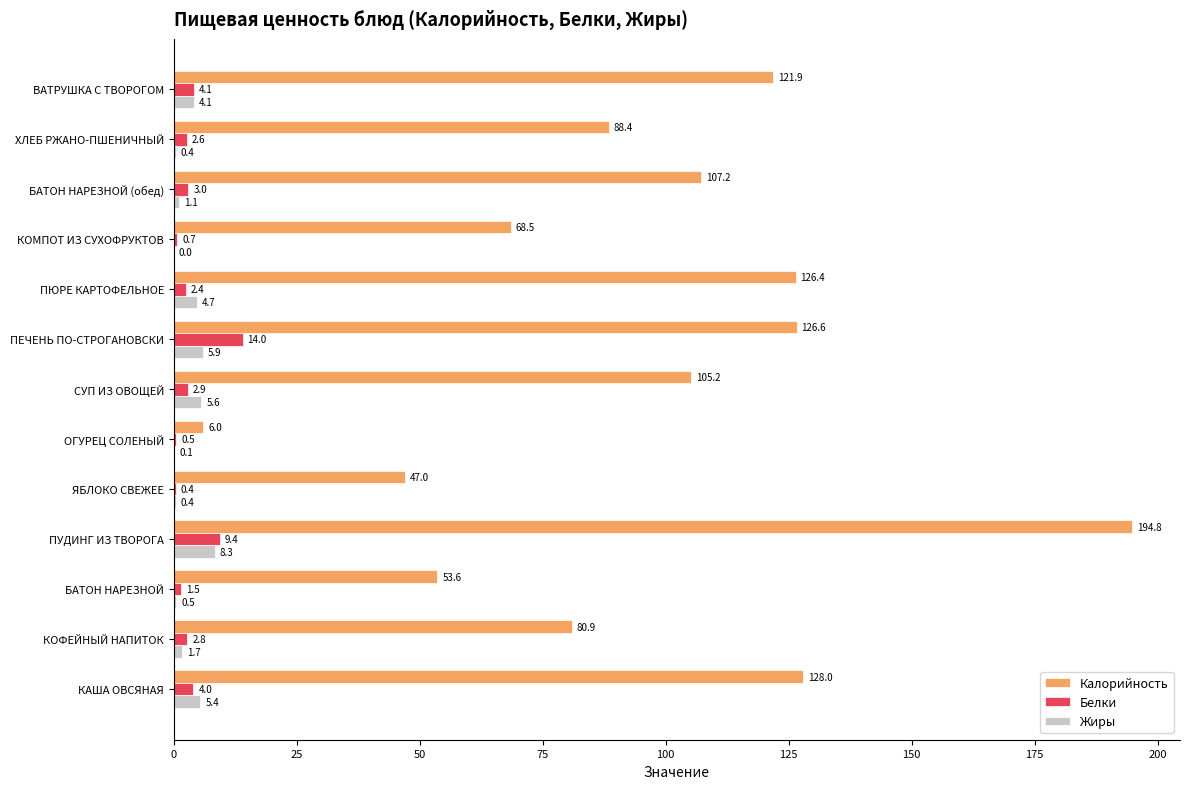

The Жиры series shows 0.0 at КОМПОТ ИЗ СУХОФРУКТОВ. True or false?

True